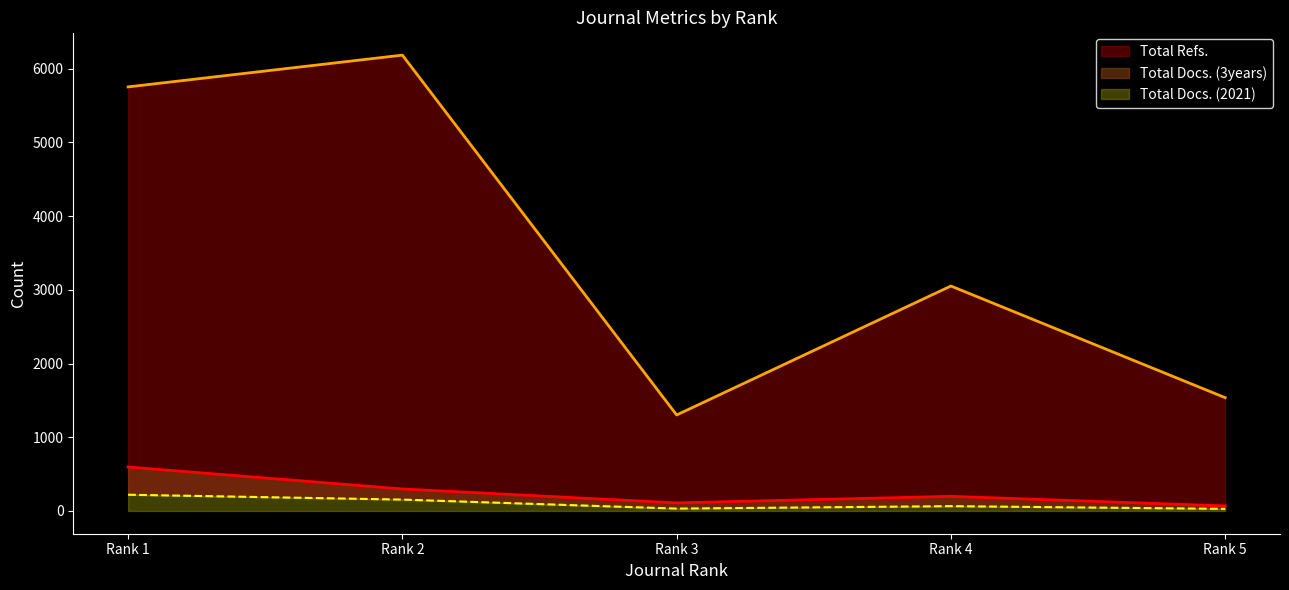

Is it true that Total Docs. (2021) equals 154 at Rank 2?

True